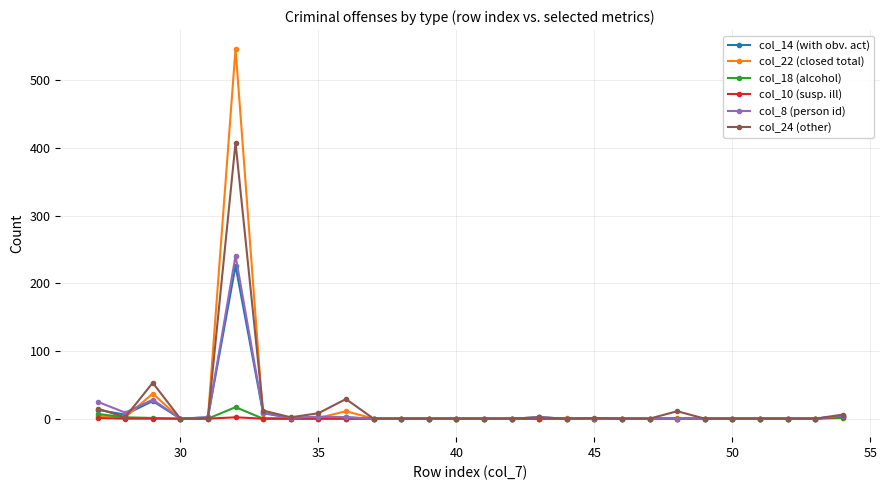

What is the maximum value shown in the chart?

547